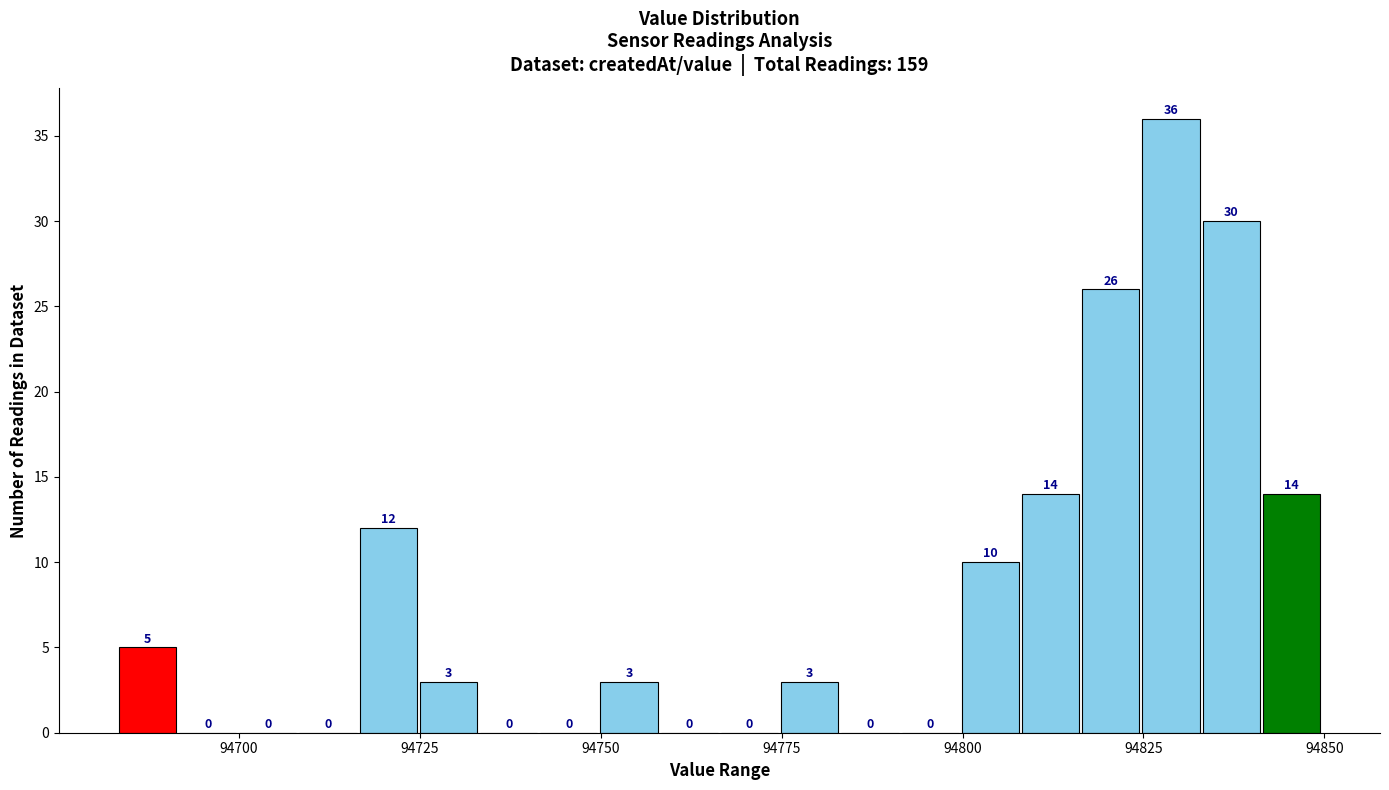

Around what value on the x-axis is the tallest bar? Give the approximate position of its centre, as read against the axis.

94830